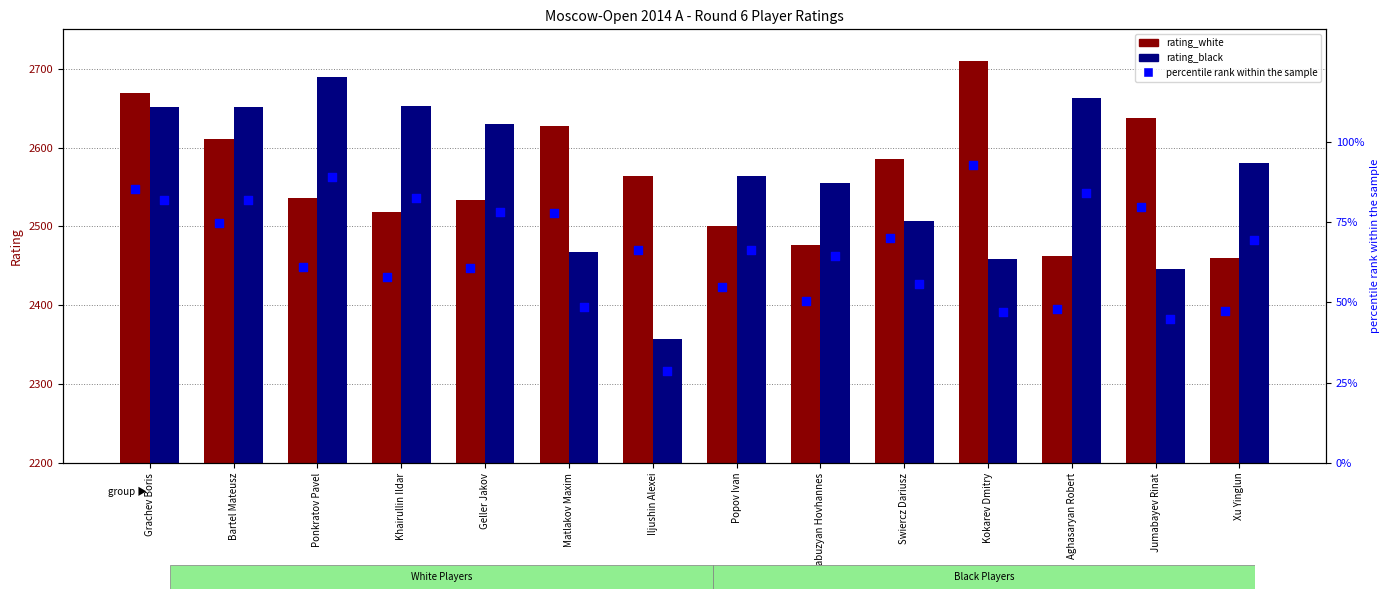

Which series has the widest spread of Y values?

rating_black